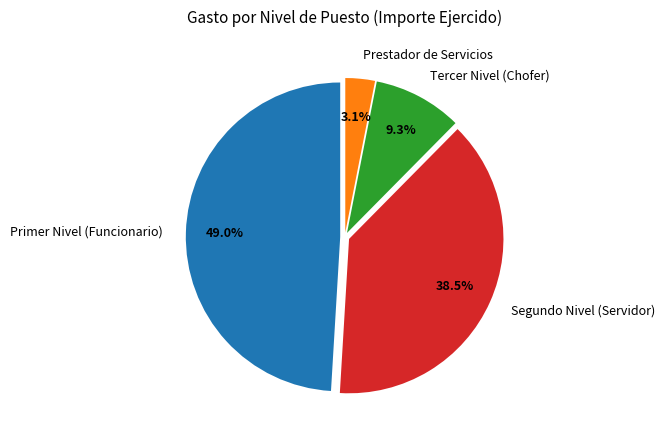

Do Segundo Nivel (Servidor) and Primer Nivel (Funcionario) together represent more than half of the pie?

Yes